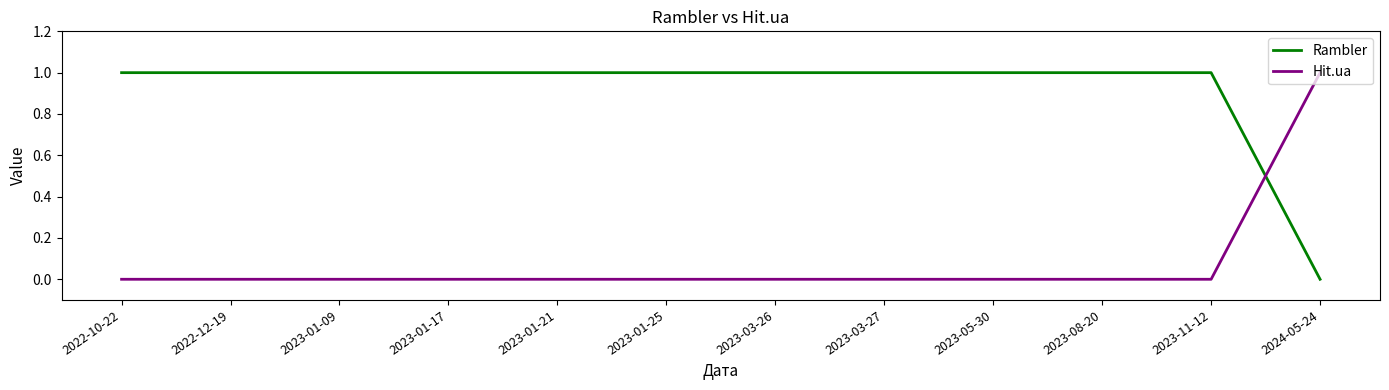

Is it true that Rambler equals 2 at 2022-10-22?

False